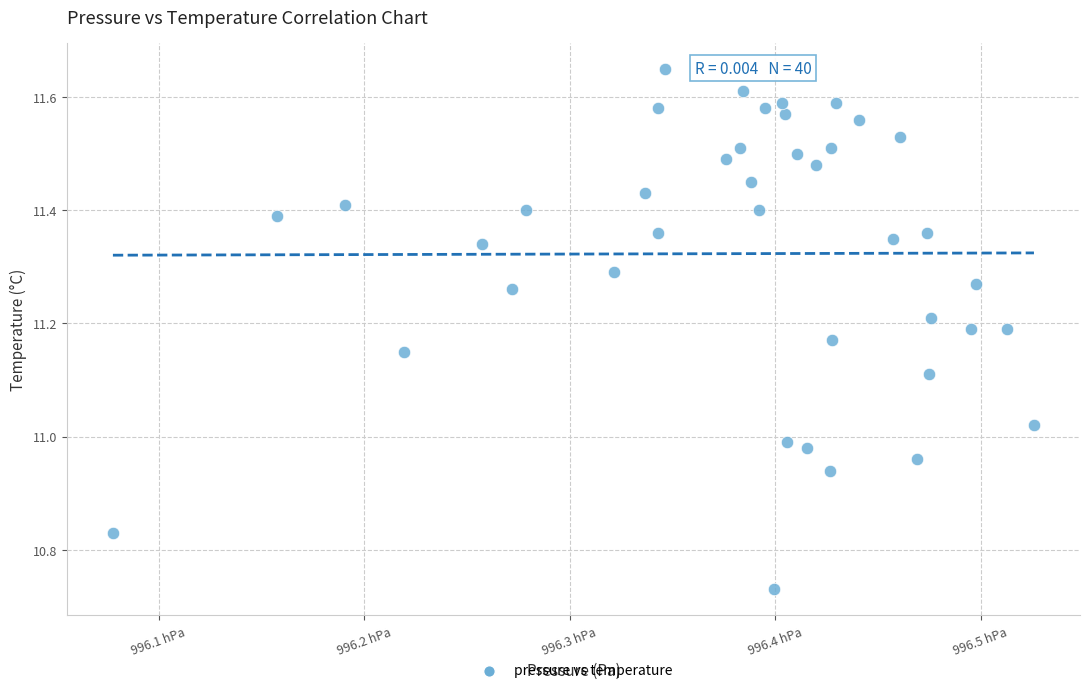

What is the range of Y values (max minus min)?

0.9